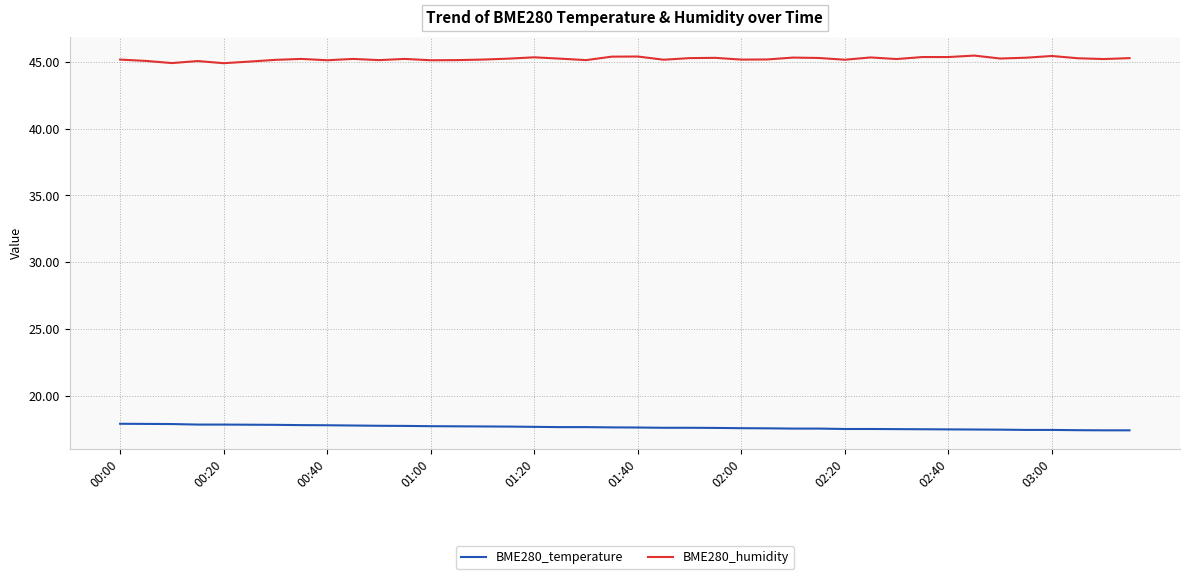

List the series in order of their peak value, lowest first.

BME280_temperature, BME280_humidity